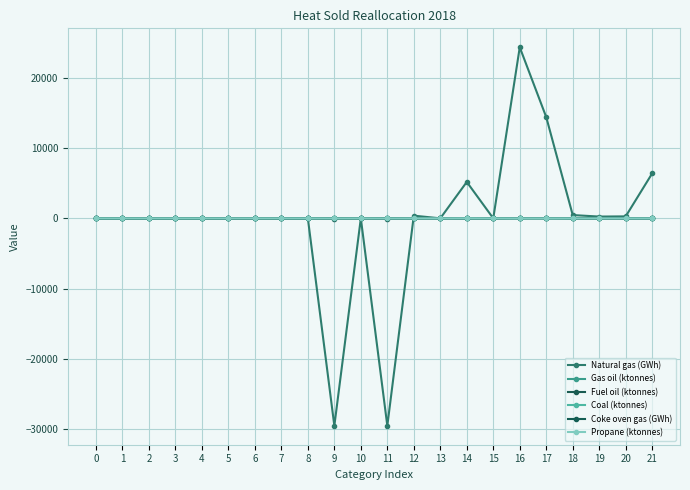

What is the total value across all series at 14?

5194.2